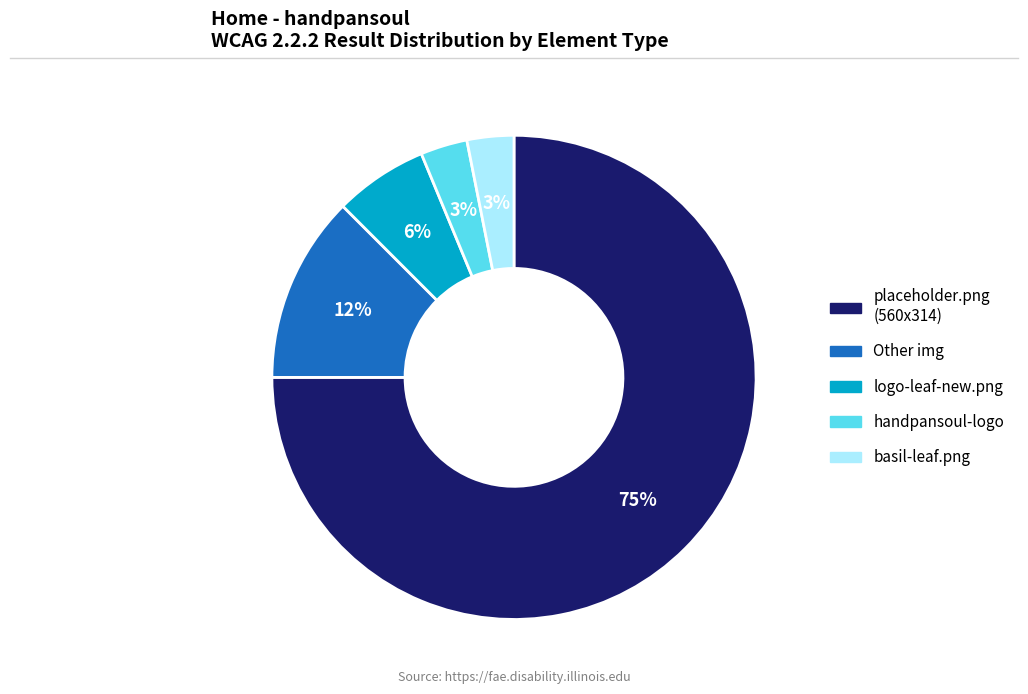

Is there any slice that represents more than half of the pie?

Yes